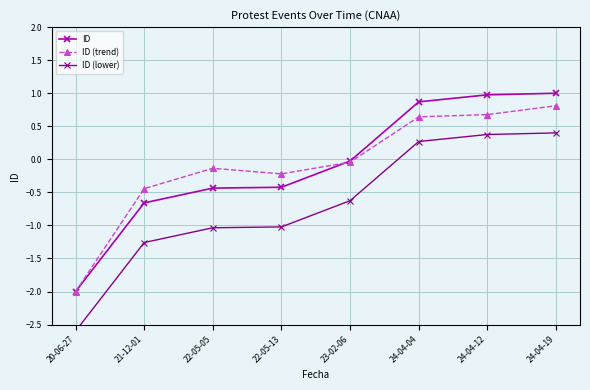

True or false: ID has more than 0 points higher than both neighbors.

False